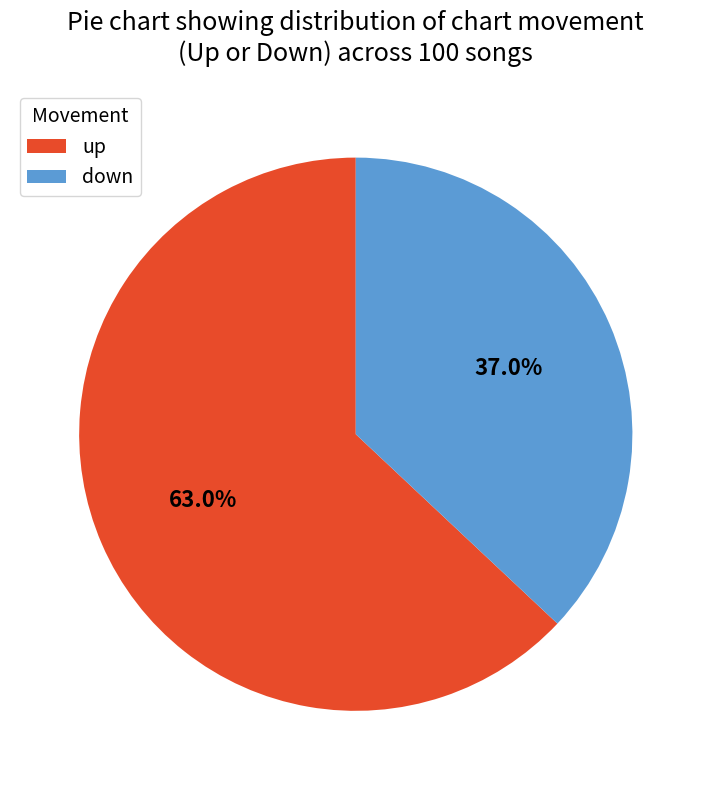

Between up and down, which is larger?

up